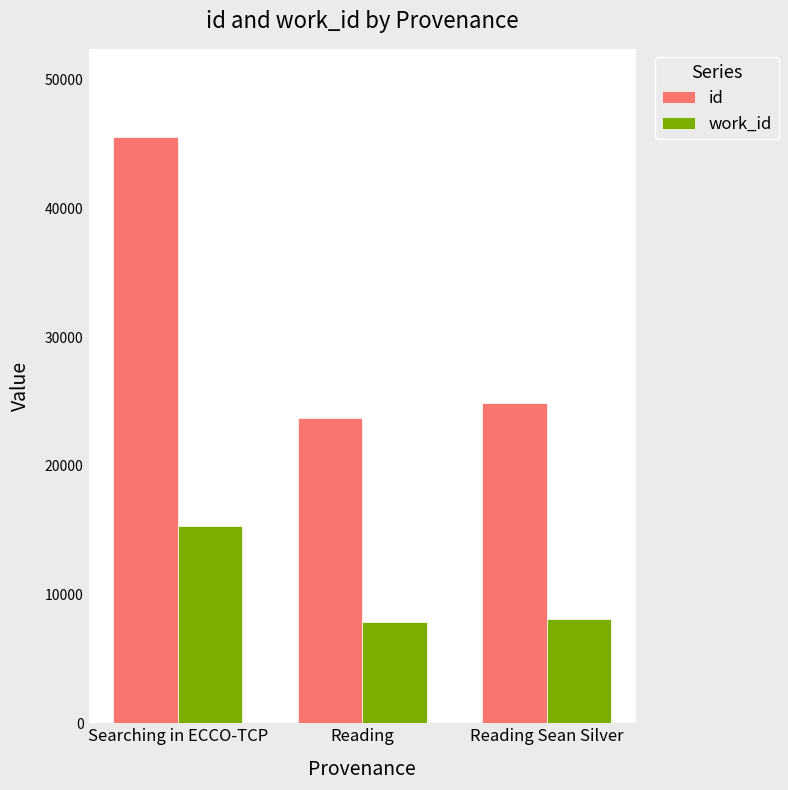

Does the chart contain any negative values?

No